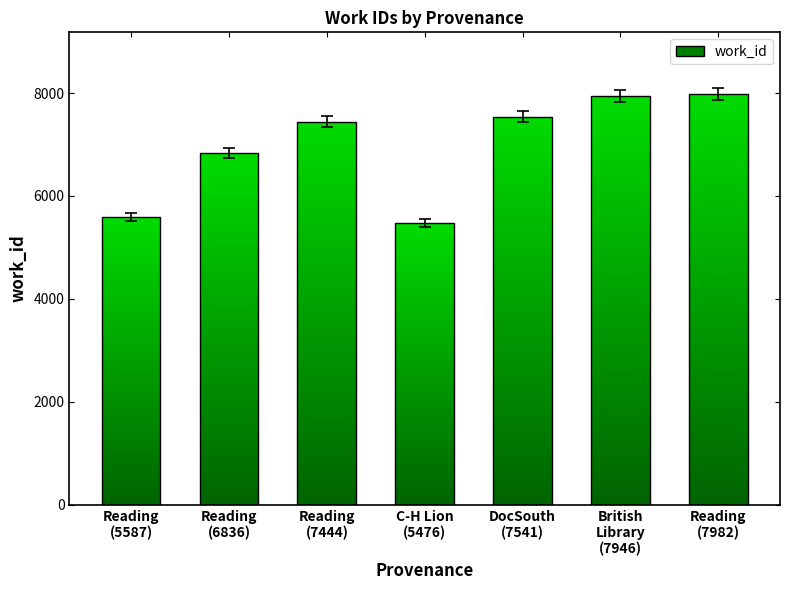

True or false: the data shows 4534 at British
Library
(7946).

False